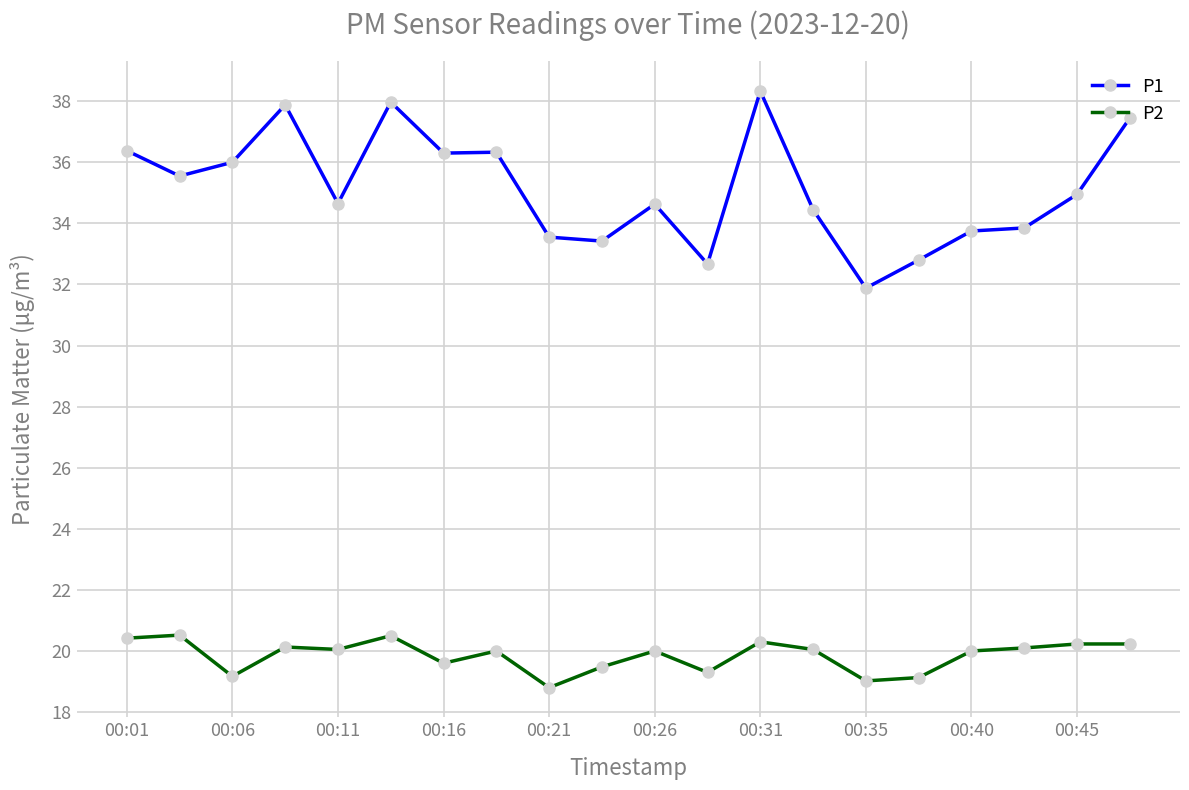

True or false: P1 has more than 1 interior local peaks.

True